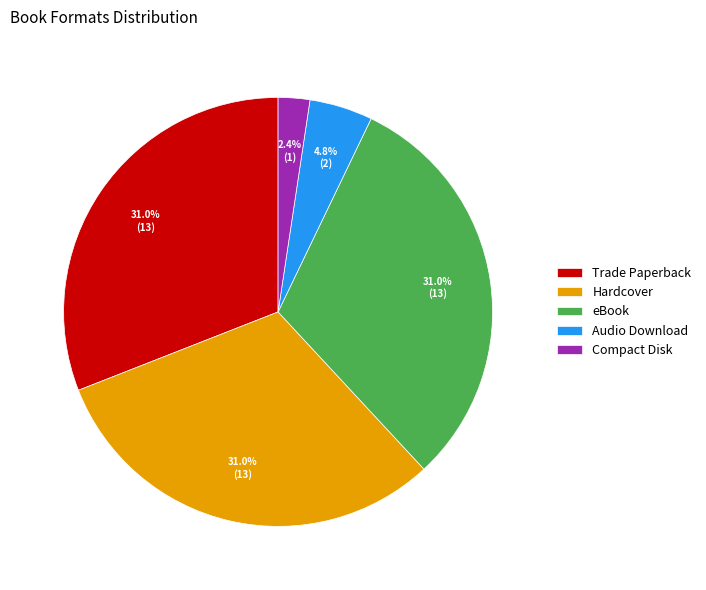

How many segments does this pie chart have?

5